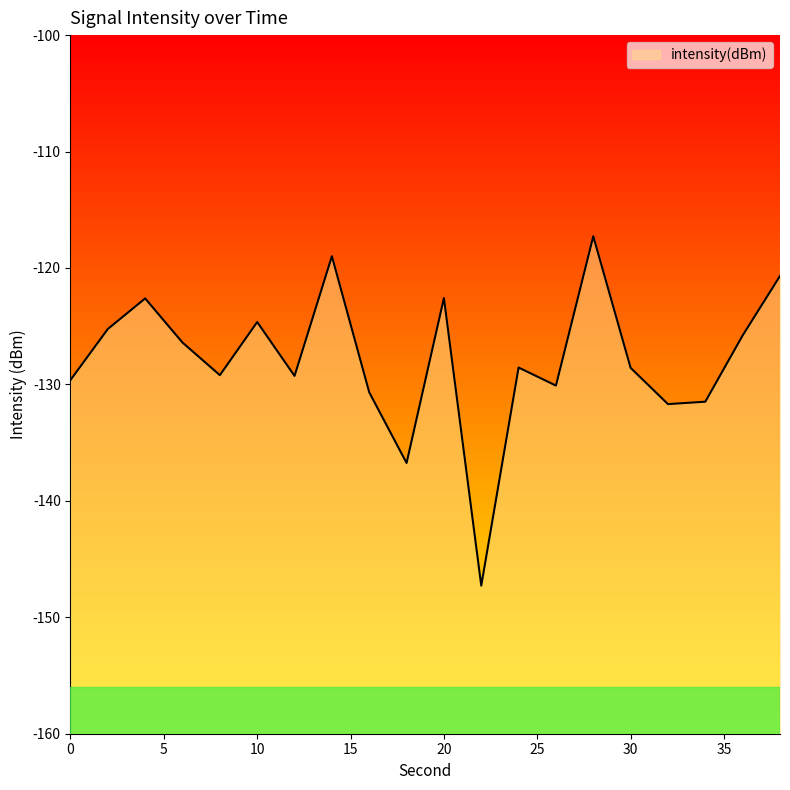

How many interior local valleys (lower than both neighbors) does the data have?

6